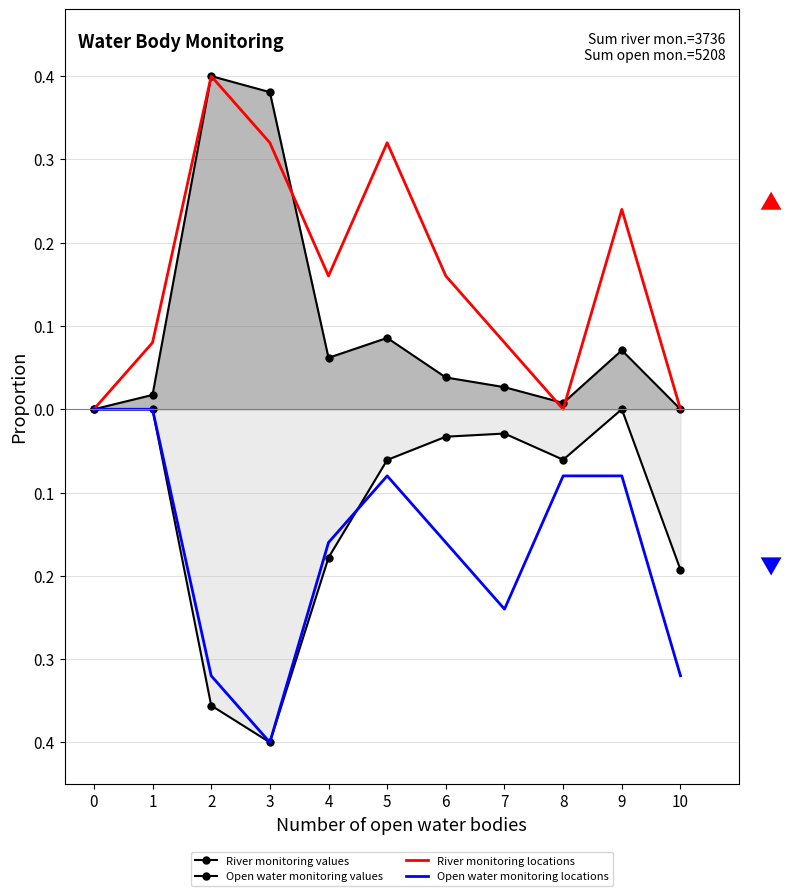

What are all the series names shown in the legend?

River monitoring values, Open water monitoring values, River monitoring locations, Open water monitoring locations